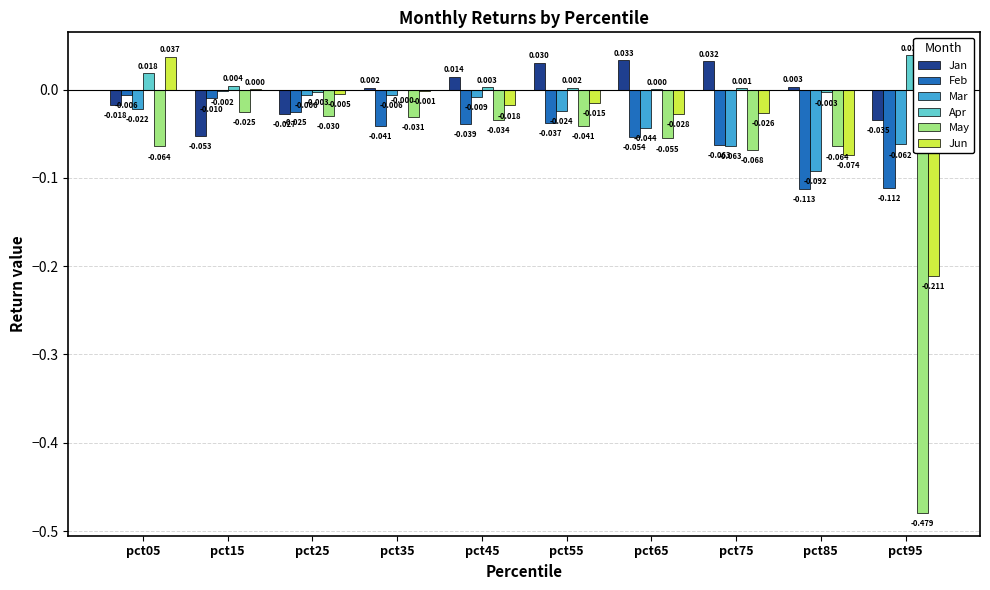

Between pct25 and pct55, which series saw the biggest shift?

Jan